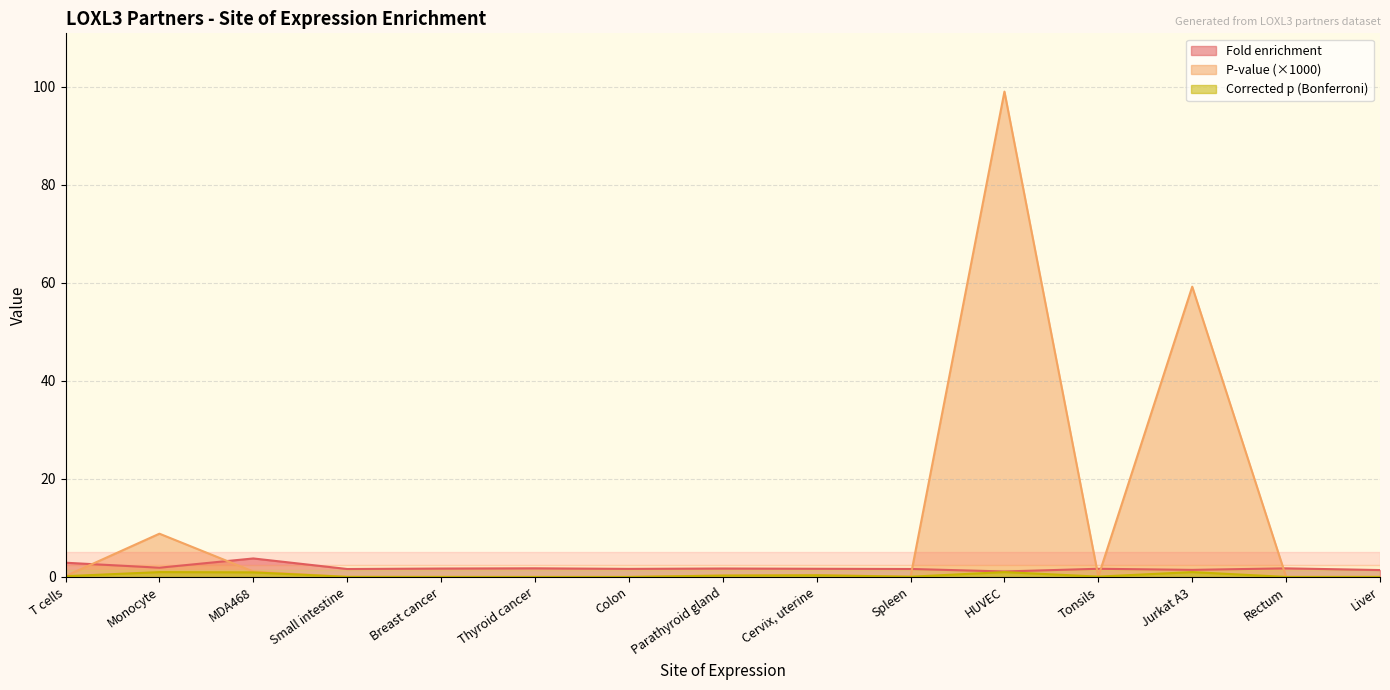

What is the sum of all P-value values?

169.3